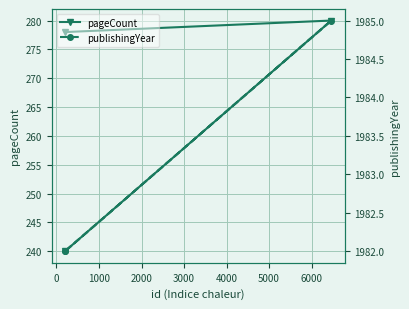

Which series has the largest total across all categories?

publishingYear